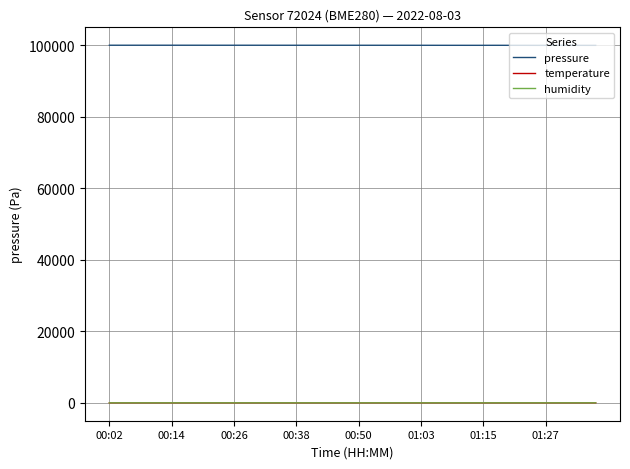

Which series has the largest total across all categories?

pressure